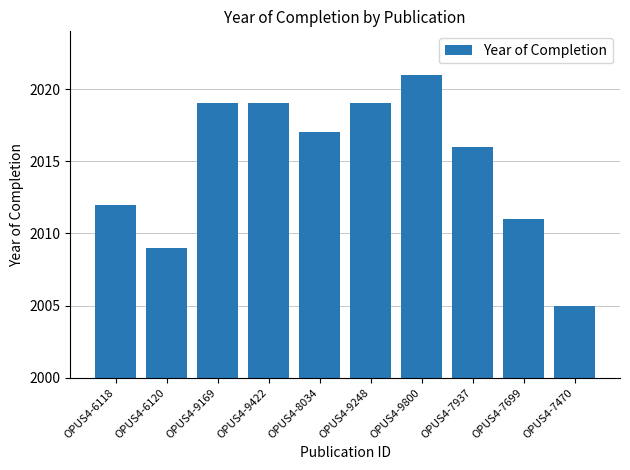

What is the value of the 6th bar from the left?

2019